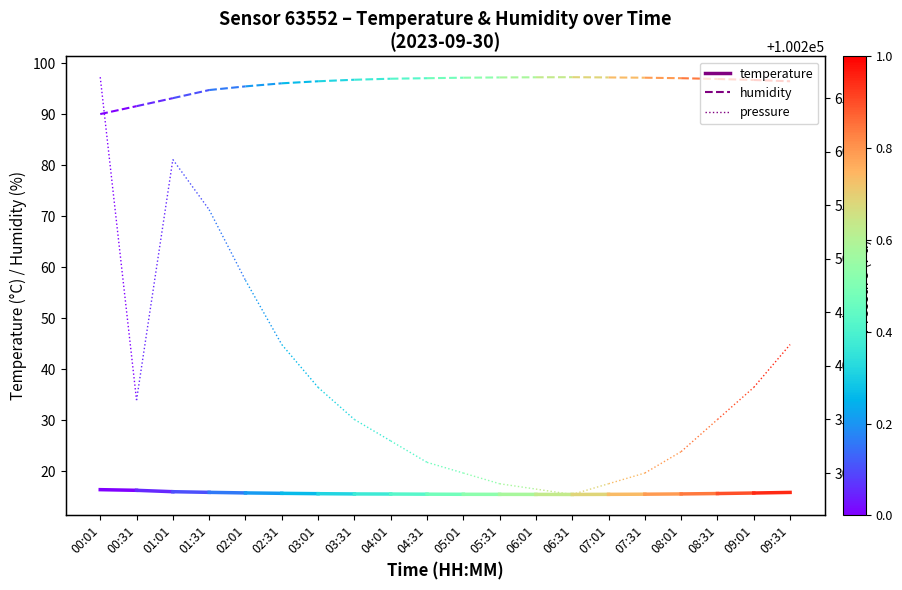

Which series has the largest total across all categories?

pressure